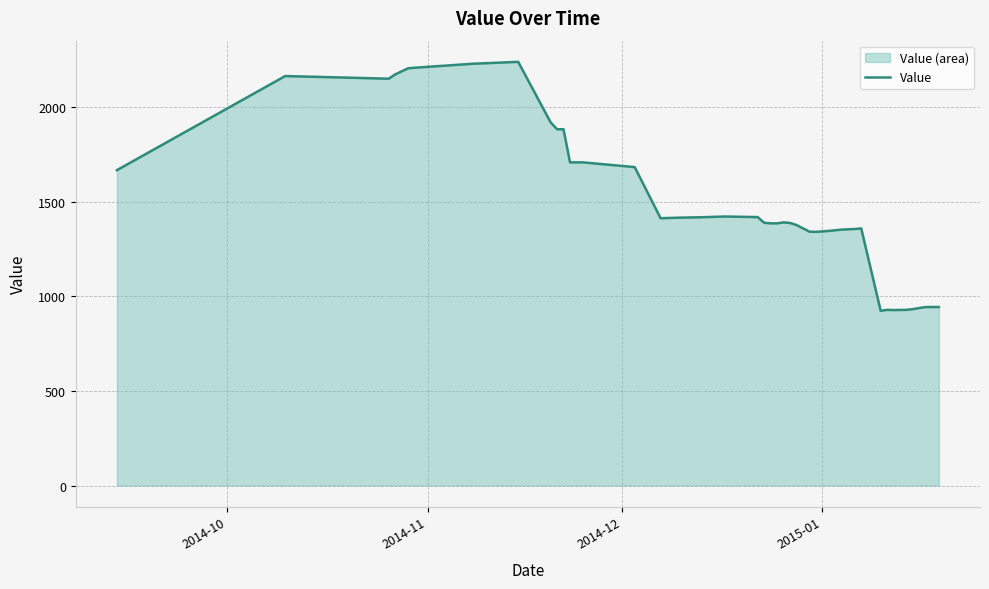

What is the greatest value displayed?

2238